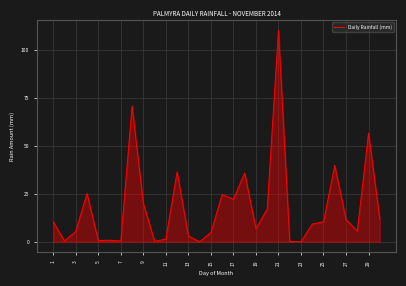

What is the greatest value displayed?

110.0